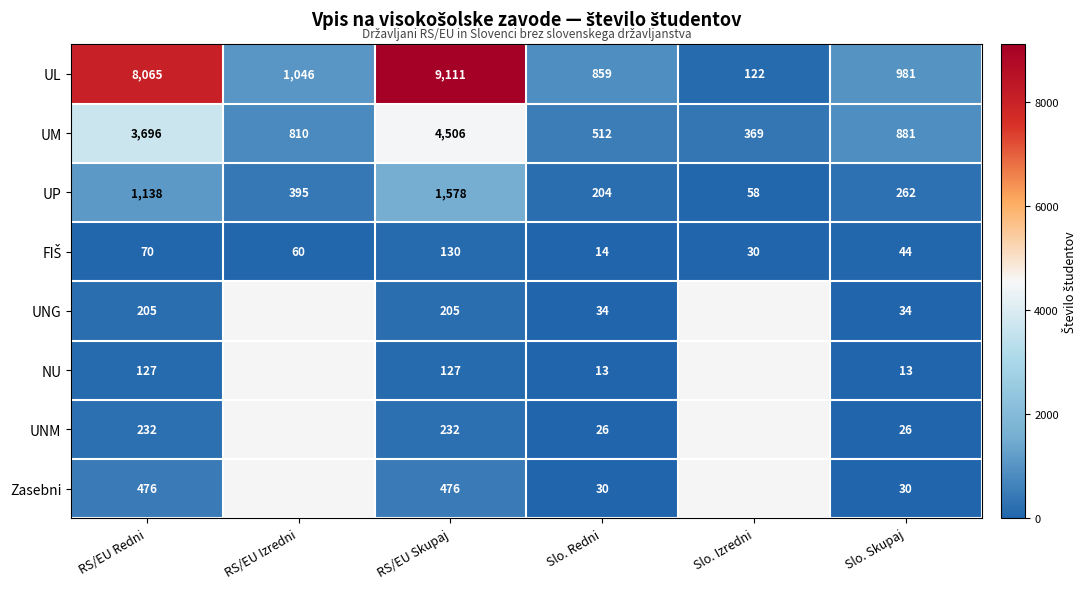

Is it true that UNM equals 13 at Slo. Skupaj?

False